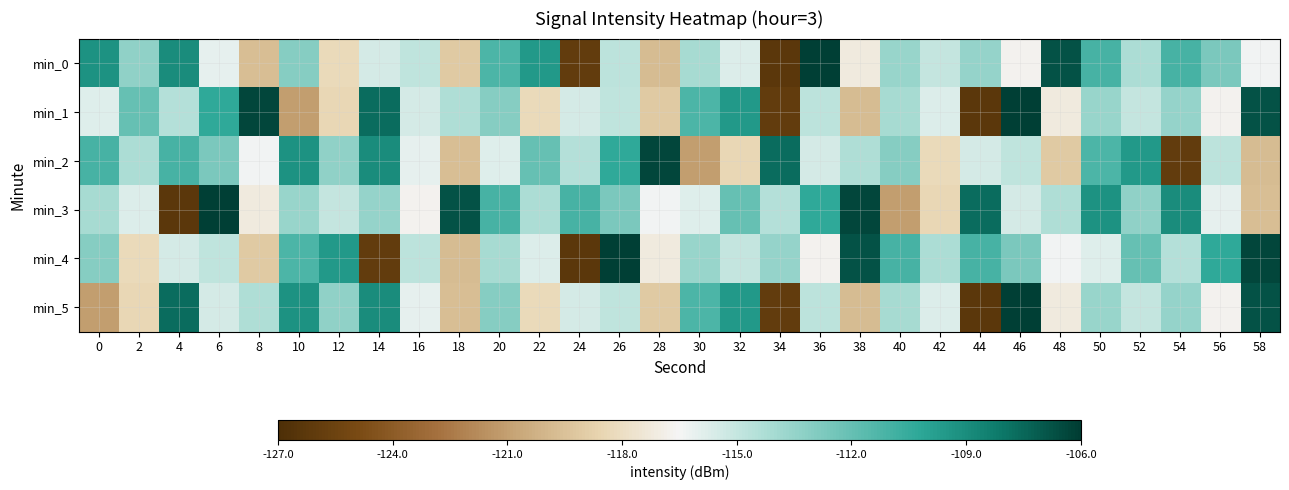

What is the smallest value displayed?

-126.3